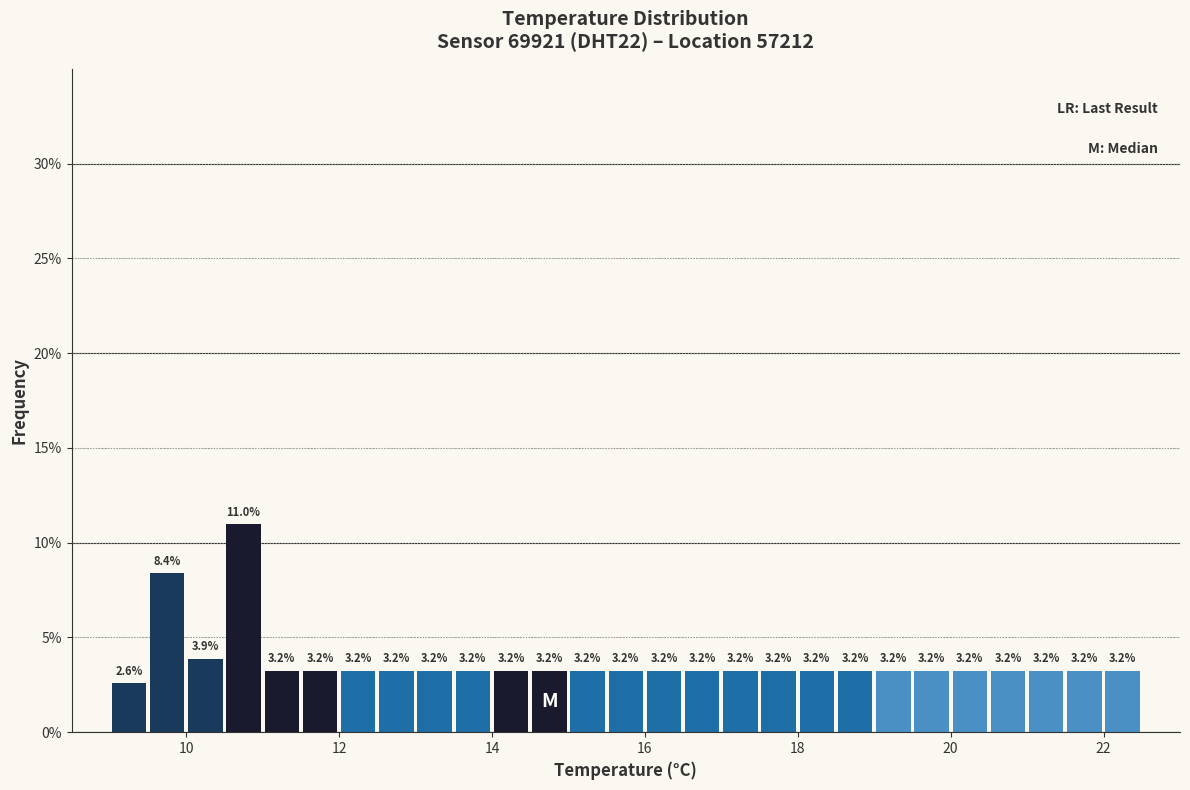

Around what value on the x-axis is the tallest bar? Give the approximate position of its centre, as read against the axis.

10.8